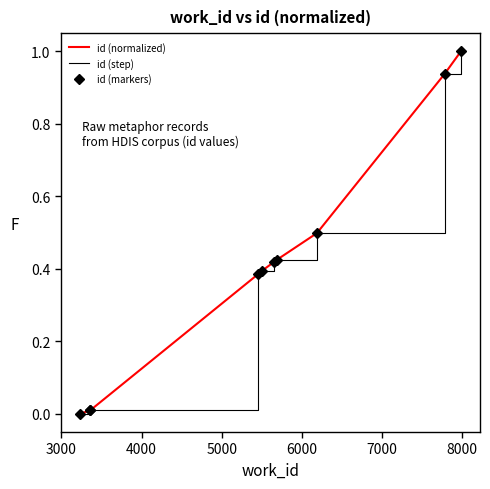

Count the number of data series in this chart.

3